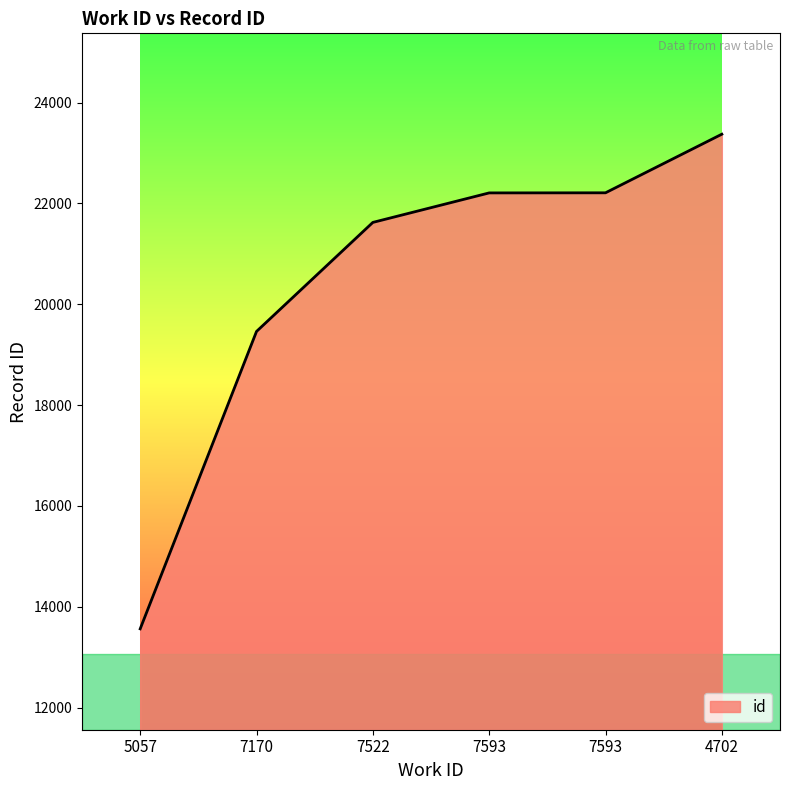

Does the chart display data point markers on the line(s)?

No